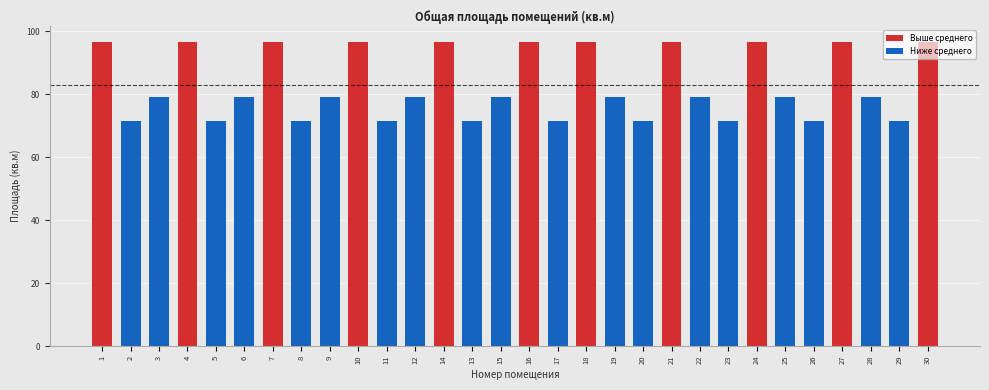

What is the minimum value shown in the chart?

71.4